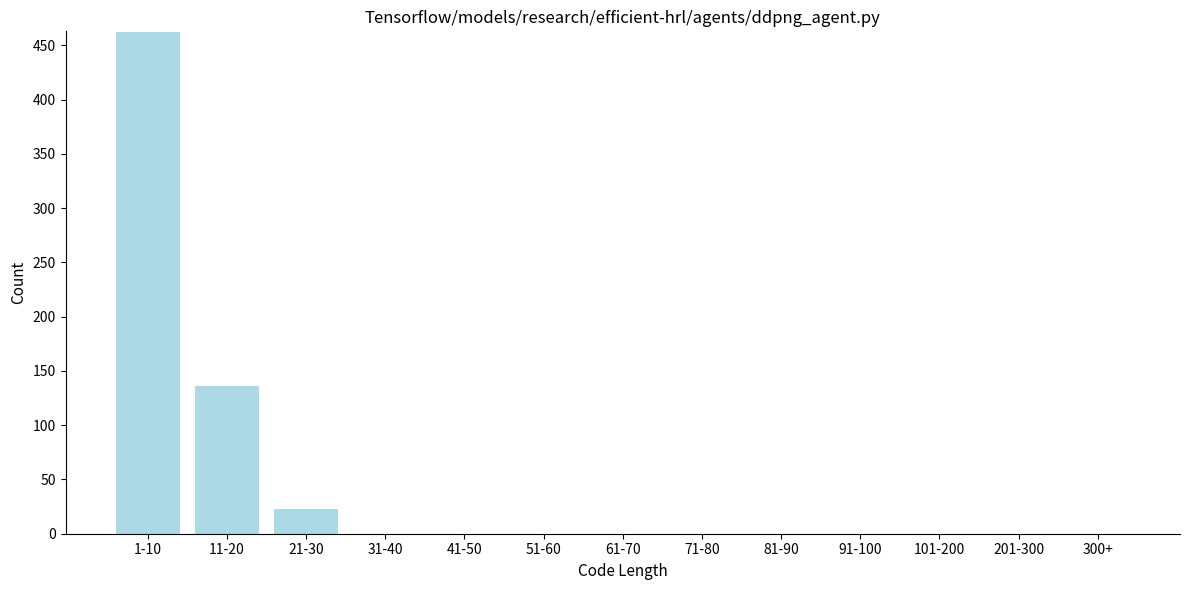

Reading right to left, what are all the values shown in this chart?

300+=0	201-300=0	101-200=0	91-100=0	81-90=0	71-80=0	61-70=0	51-60=0	41-50=0	31-40=0	21-30=23	11-20=136	1-10=462